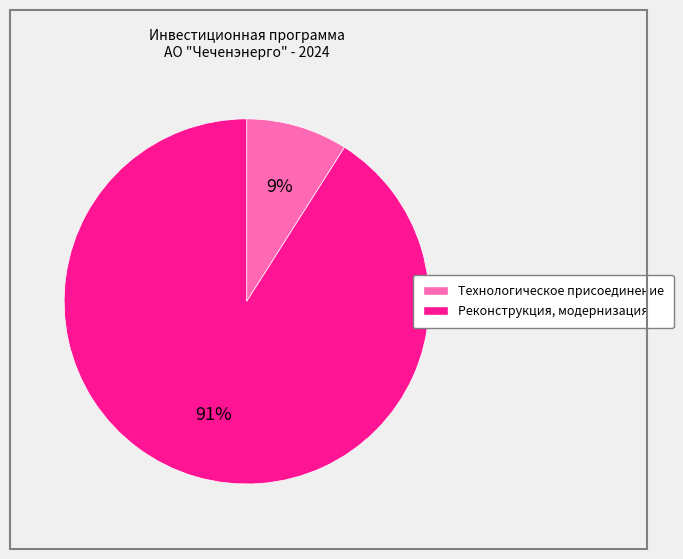

What is the ratio of the value at Технологическое присоединение to the value at Реконструкция, модернизация?

0.1